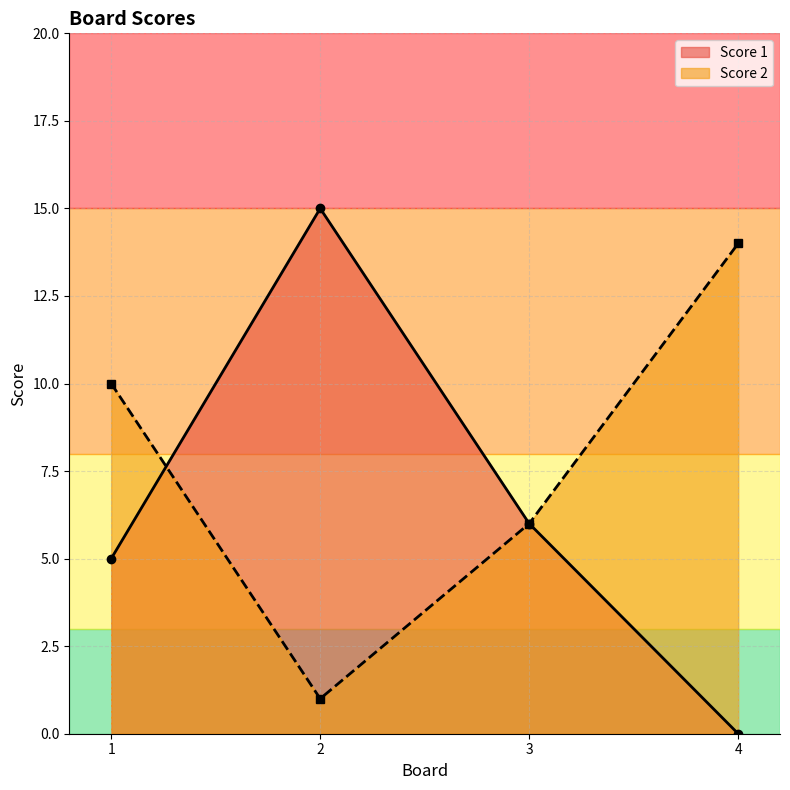

At 3, list the series in order from largest to smallest.

Score 1, Score 2